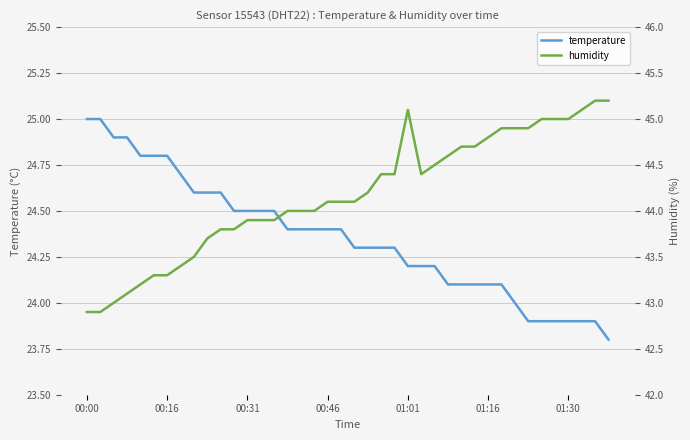

Reading left to right, transcribe all the data shown in this chart.

temperature: 25.0	25.0	24.9	24.9	24.8	24.8	24.8	24.7	24.6	24.6	24.6	24.5	24.5	24.5	24.5	24.4	24.4	24.4	24.4	24.4	24.3	24.3	24.3	24.3	24.2	24.2	24.2	24.1	24.1	24.1	24.1	24.1	24.0	23.9	23.9	23.9	23.9	23.9	23.9	23.8
humidity: 42.9	42.9	43.0	43.1	43.2	43.3	43.3	43.4	43.5	43.7	43.8	43.8	43.9	43.9	43.9	44.0	44.0	44.0	44.1	44.1	44.1	44.2	44.4	44.4	45.1	44.4	44.5	44.6	44.7	44.7	44.8	44.9	44.9	44.9	45.0	45.0	45.0	45.1	45.2	45.2